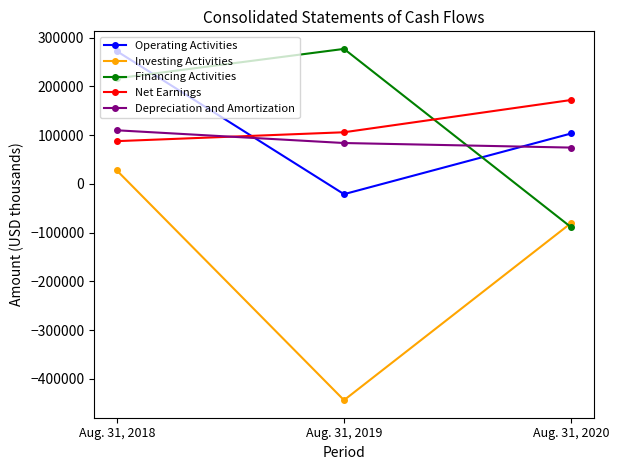

The value of Depreciation and Amortization at Aug. 31, 2019 is 83731. True or false?

True